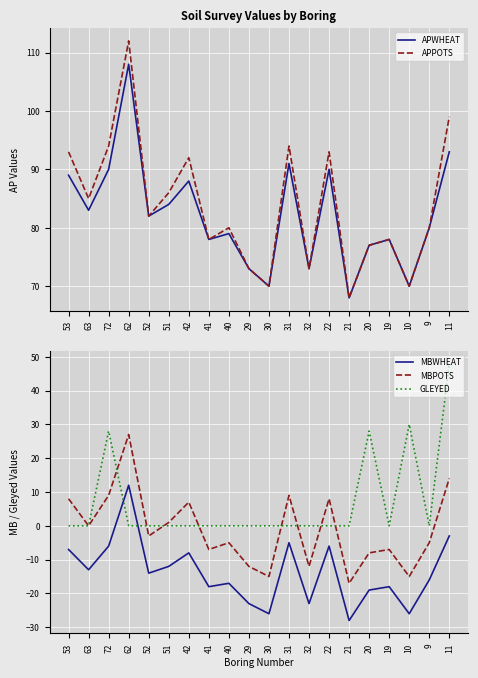

At which label does APWHEAT reach its minimum?

21